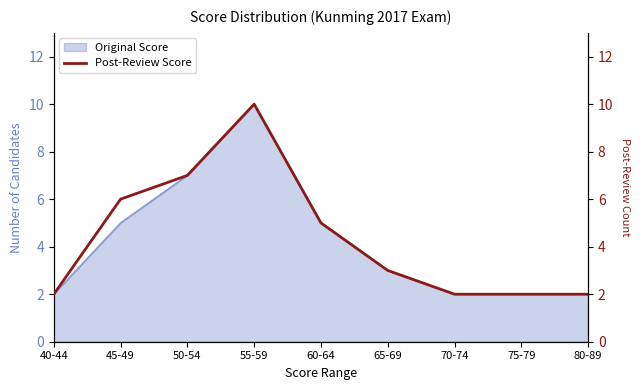

How many lines are shown in the chart?

1